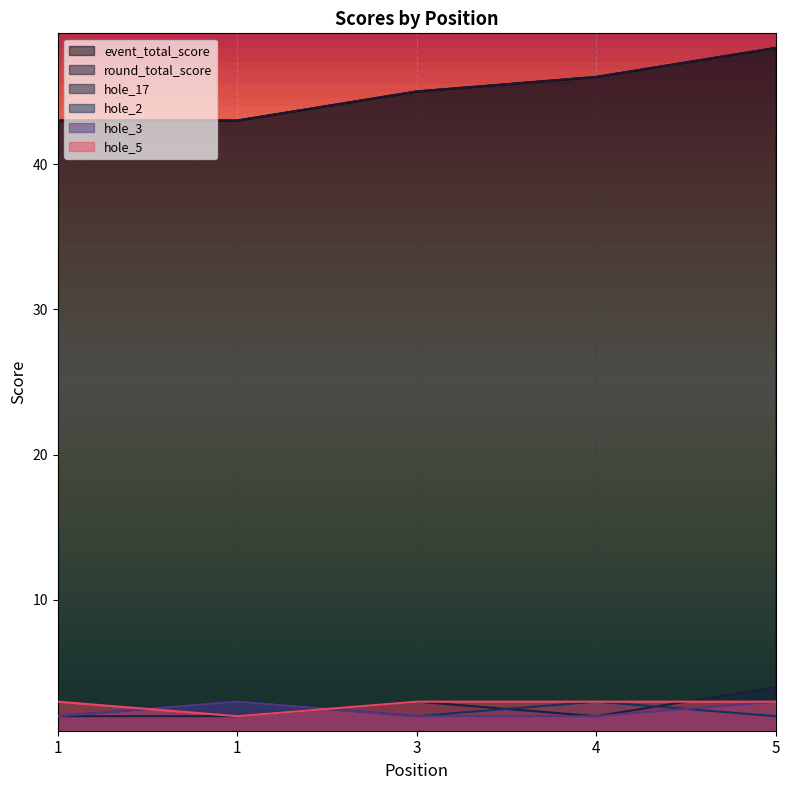

What is the greatest value displayed?

48